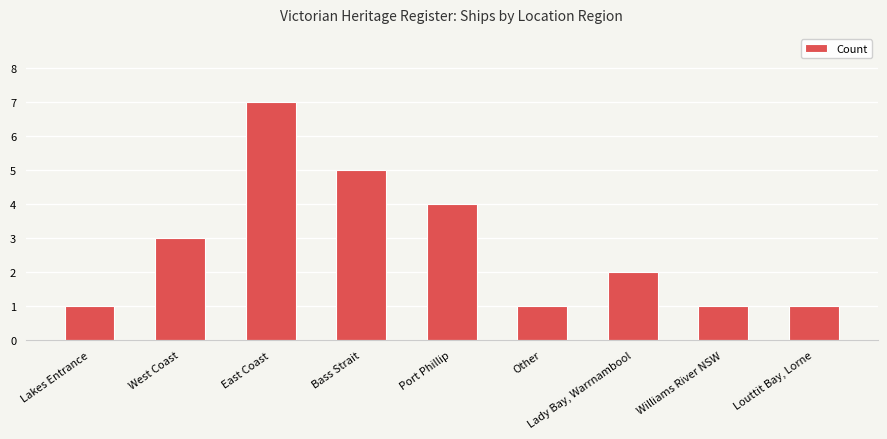

Which label corresponds to the largest value in the chart?

East Coast